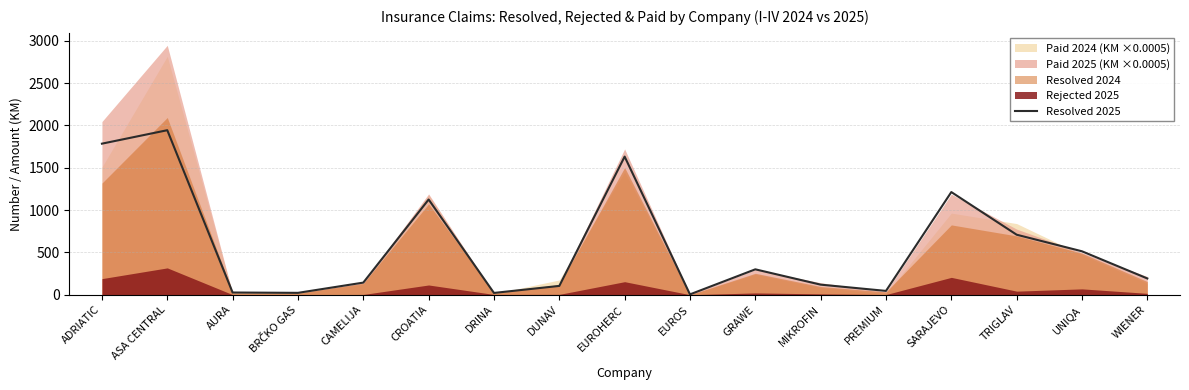

The value at ADRIATIC is 899. True or false?

False